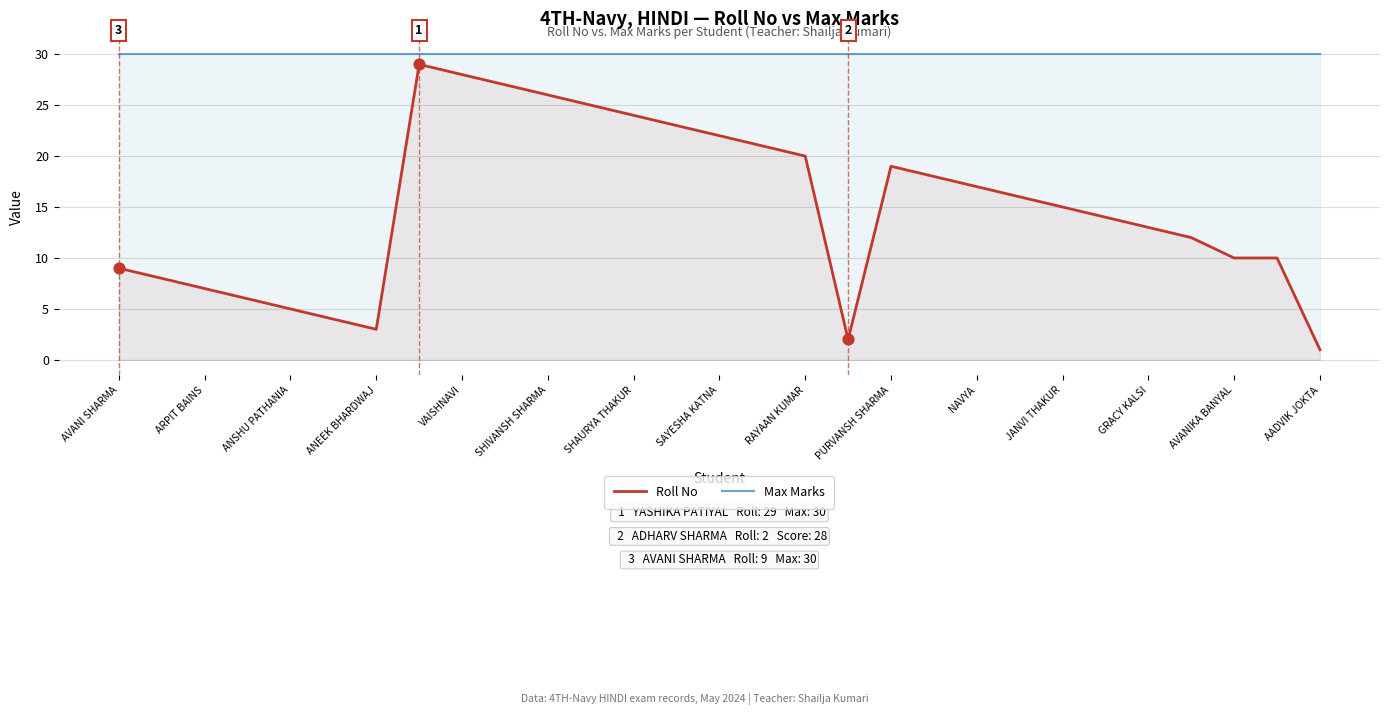

At how many categories does at least one series exceed 2?

29